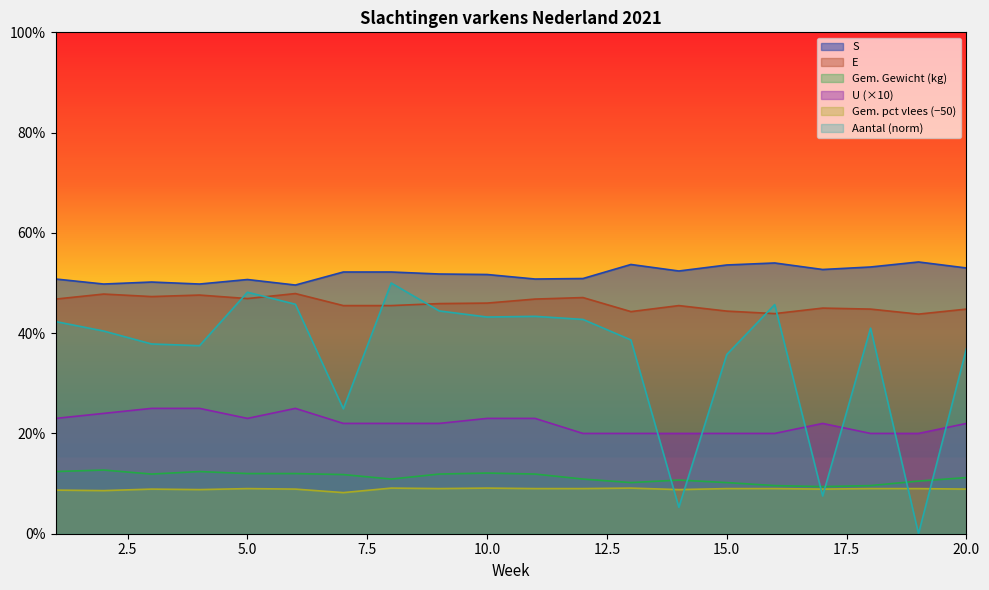

True or false: Gem. Gewicht (kg) and U cross at least once.

False